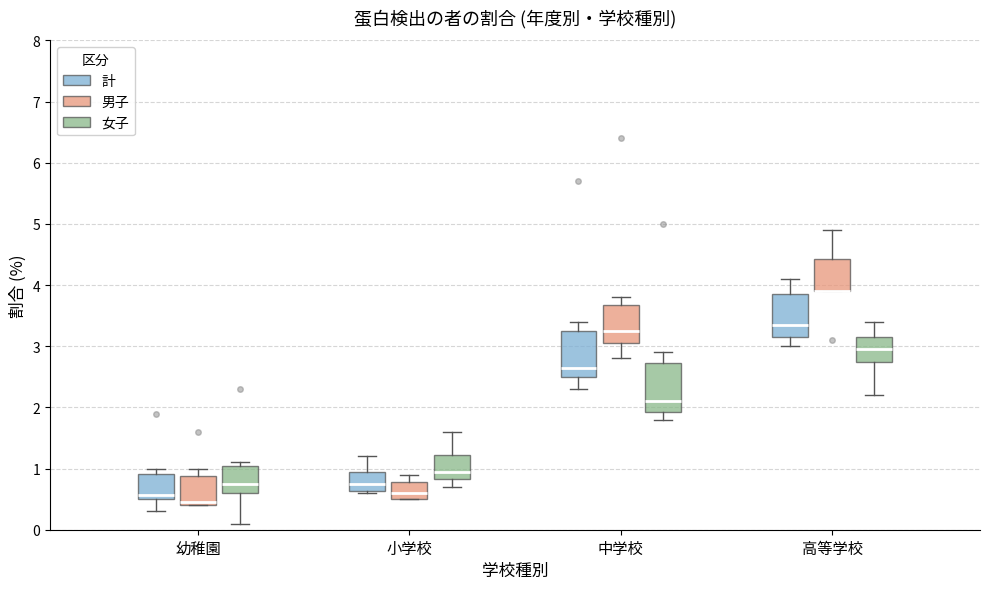

Reading left to right, read every box against the y-axis: the position of its median line, the range the box covers, and the ends of its whiskers. The values are not printed on the chart, so give them approximately, as read against the axis.

幼稚園 (計): median 0.6, box 0.5 to 0.9, whiskers 0.3 to 1.0
幼稚園 (男子): median 0.5, box 0.4 to 0.9, whiskers 0.4 to 1.0
幼稚園 (女子): median 0.8, box 0.6 to 1.1, whiskers 0.1 to 1.1 (just above the box's upper edge)
小学校 (計): median 0.8, box 0.6 to 1.0, whiskers 0.6 to 1.2
小学校 (男子): median 0.6, box 0.5 to 0.8, whiskers 0.5 to 0.9
小学校 (女子): median 1.0, box 0.8 to 1.2, whiskers 0.7 to 1.6
中学校 (計): median 2.7, box 2.5 to 3.3, whiskers 2.3 to 3.4
中学校 (男子): median 3.3, box 3.1 to 3.7, whiskers 2.8 to 3.8
中学校 (女子): median 2.1, box 1.9 to 2.7, whiskers 1.8 to 2.9
高等学校 (計): median 3.4, box 3.2 to 3.9, whiskers 3.0 to 4.1
高等学校 (男子): median 3.9 (drawn on the box's lower edge), box 3.9 to 4.4, whiskers 3.9 to 4.9
高等学校 (女子): median 3.0, box 2.8 to 3.2, whiskers 2.2 to 3.4